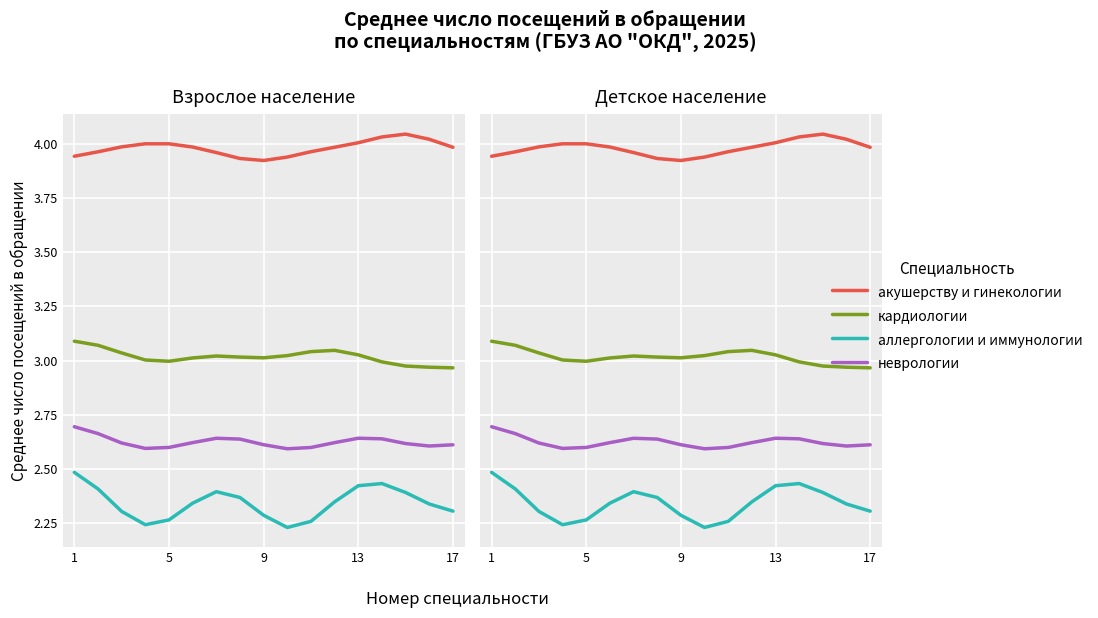

How many interior local peaks does the аллергологии и иммунологии series have?

2